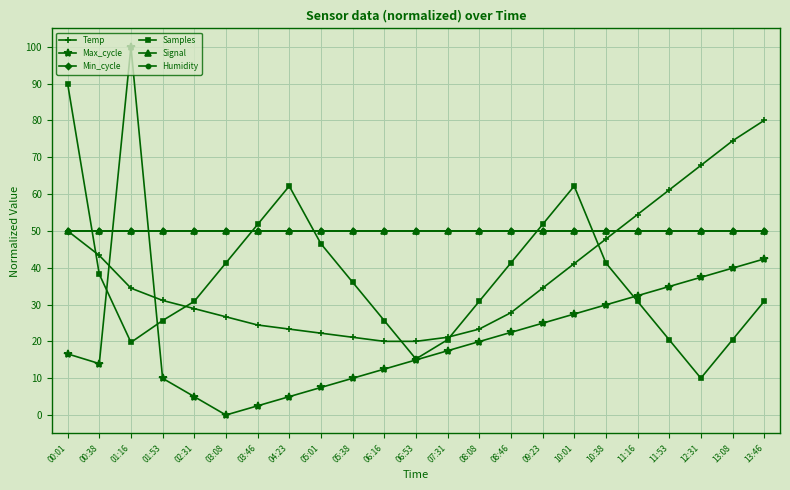

Is this an area chart (filled region under the line)?

No